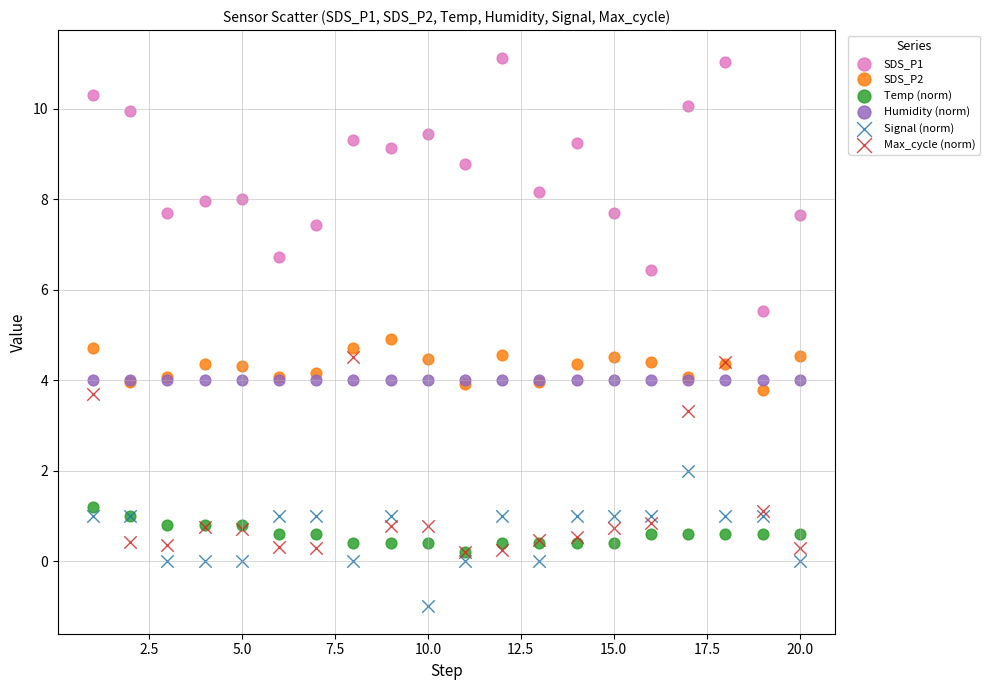

Which series contains the highest Y value?

SDS_P1